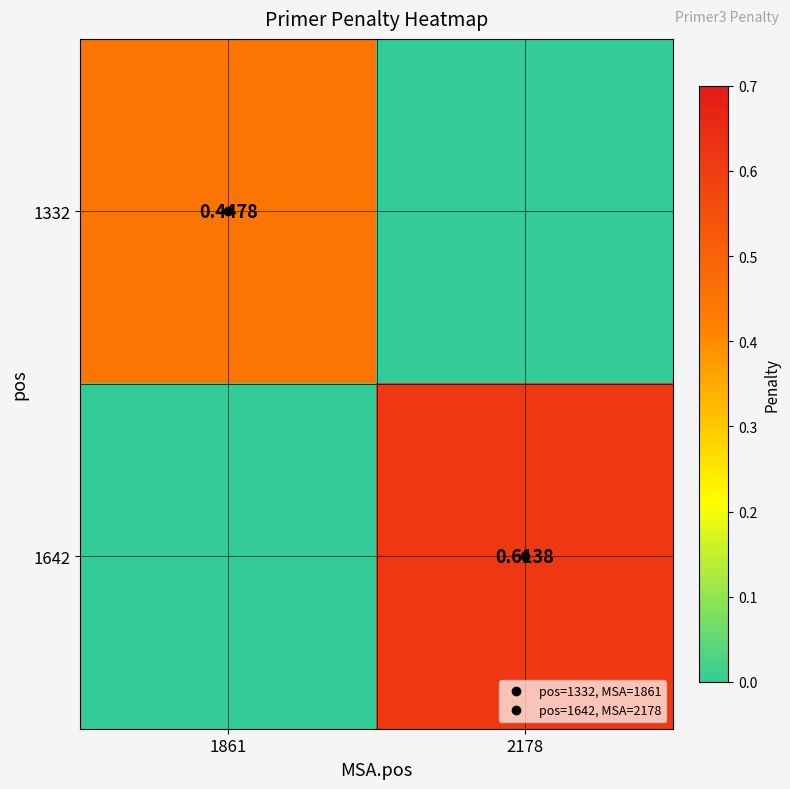

True or false: 1332 has a value of 0.2 at 2178.

False